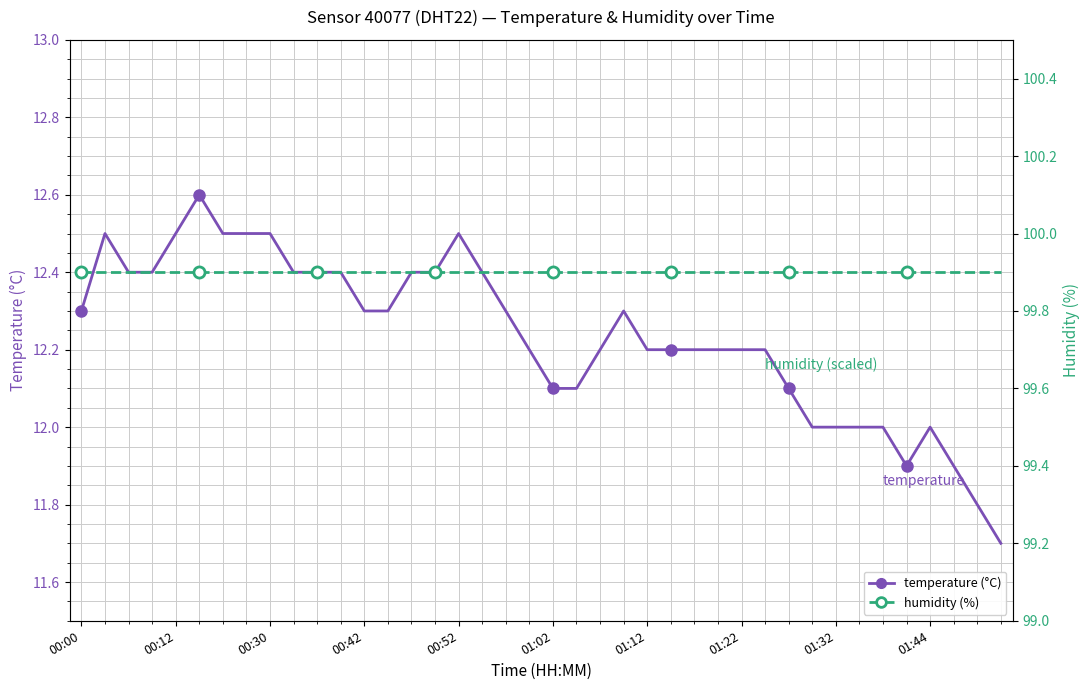

True or false: temperature has more than 0 interior local peaks.

True